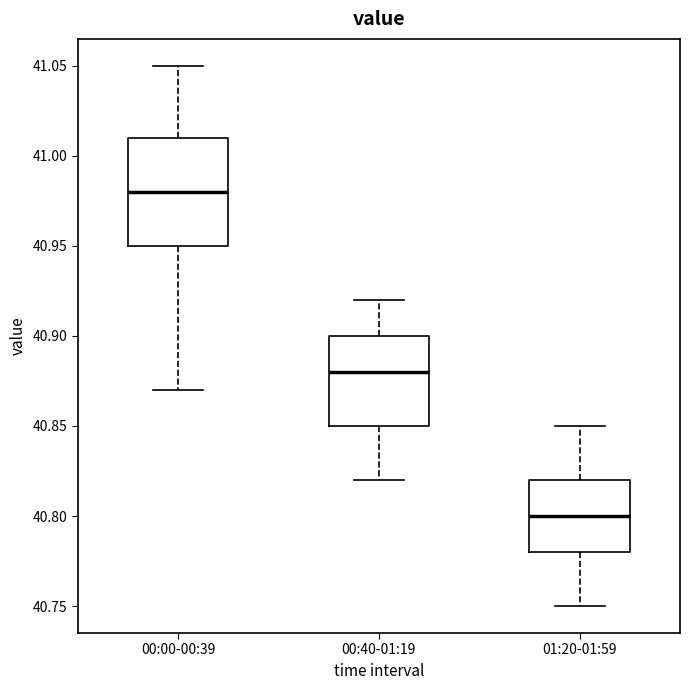

Which box is the tallest, from its lower edge to its upper edge?

00:00-00:39